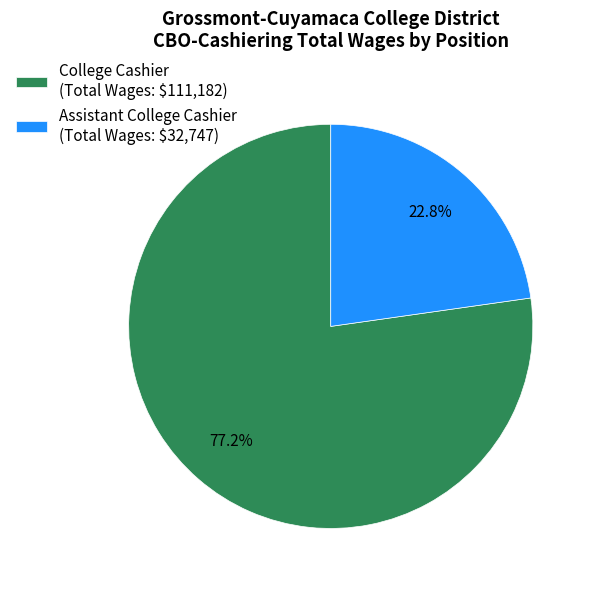

Which slice is the smallest?

Assistant College Cashier